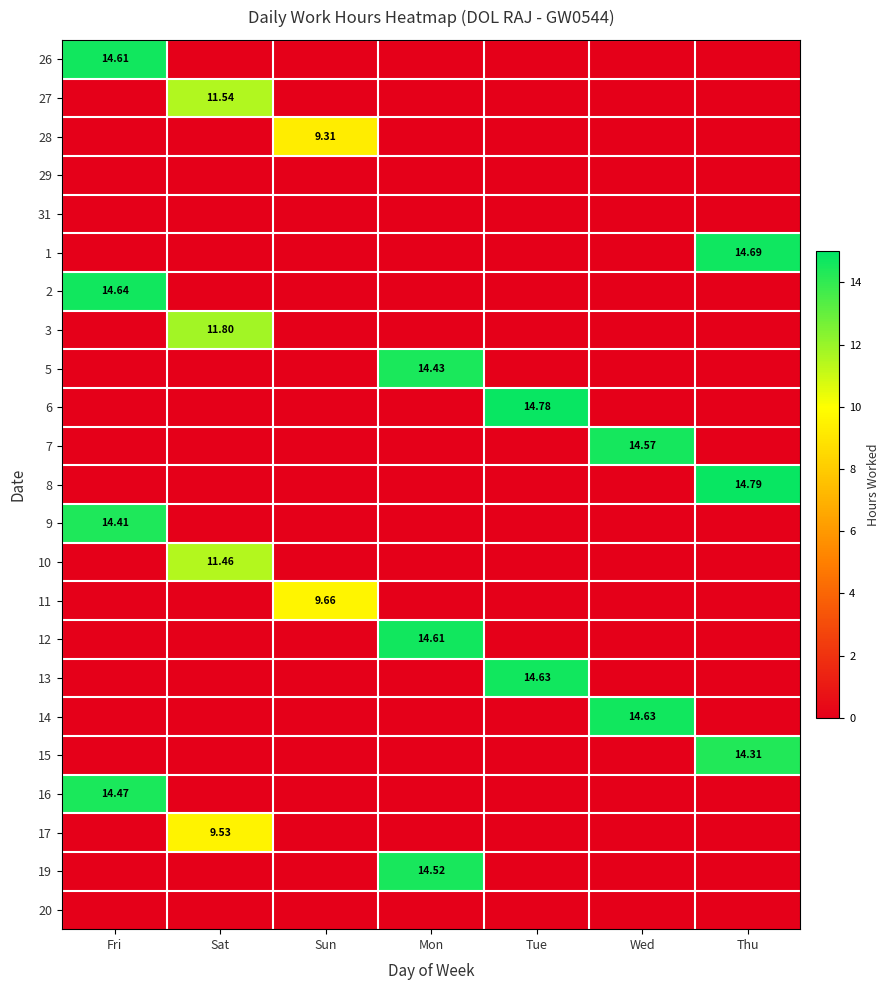

Rank the series at Sat from highest to lowest value.

3, 27, 10, 17, 26, 28, 29, 31, 1, 2, 5, 6, 7, 8, 9, 11, 12, 13, 14, 15, 16, 19, 20